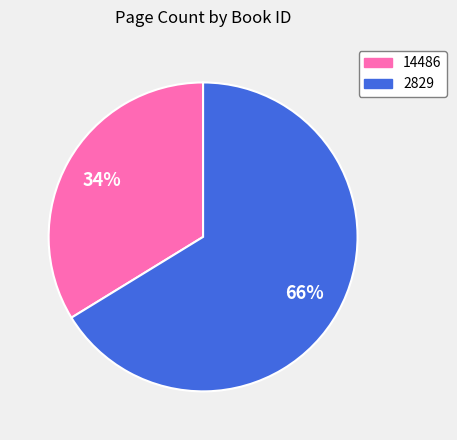

Count the number of slices in the pie.

2